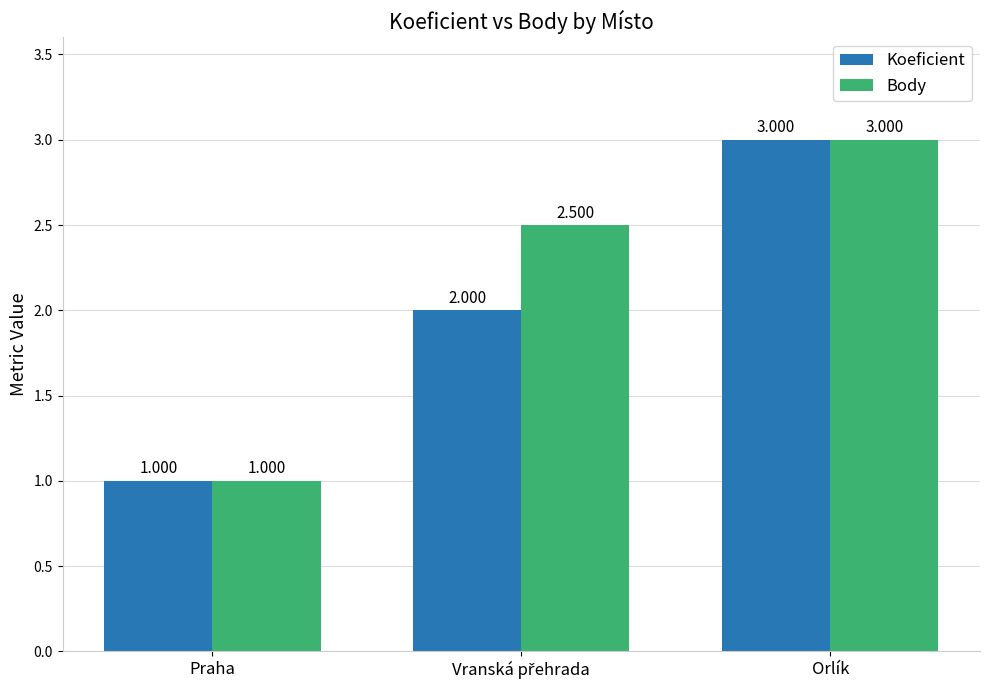

List the series in order of their overall mean, highest first.

Body, Koeficient